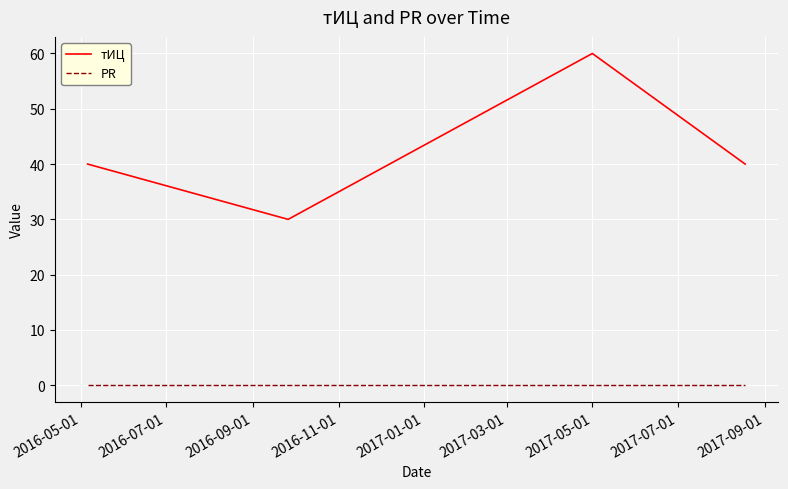

Which series has the widest spread of values?

тИЦ